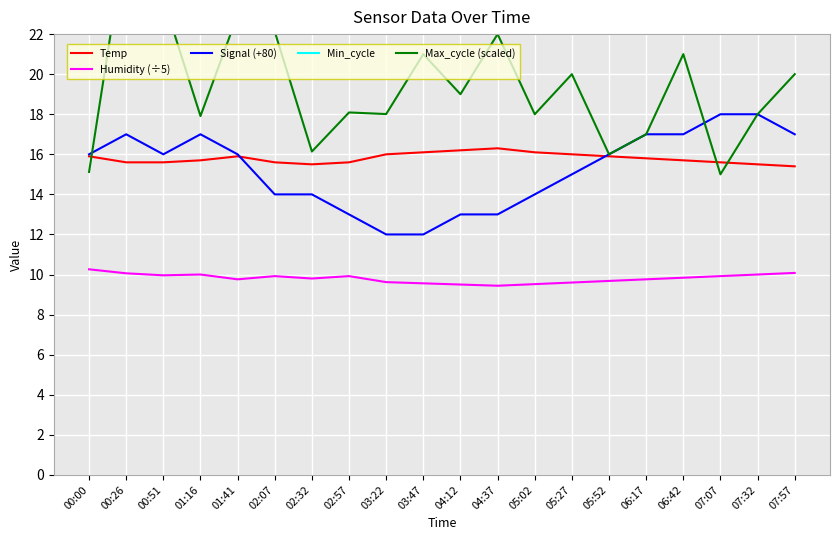

True or false: Max_cycle (scaled) and Min_cycle intersect in this chart.

False